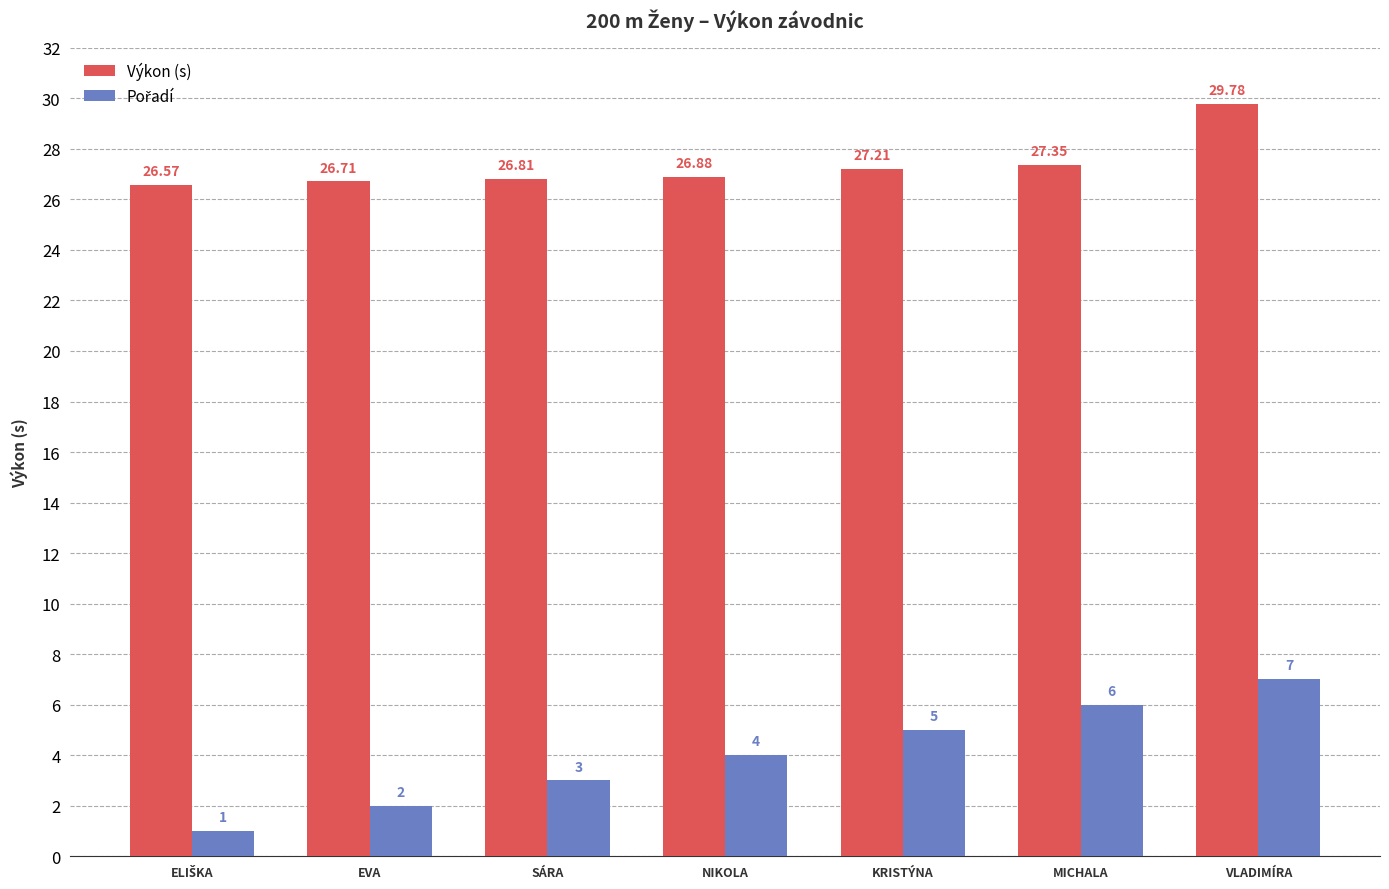

Which label corresponds to the largest value in the chart?

VLADIMÍRA